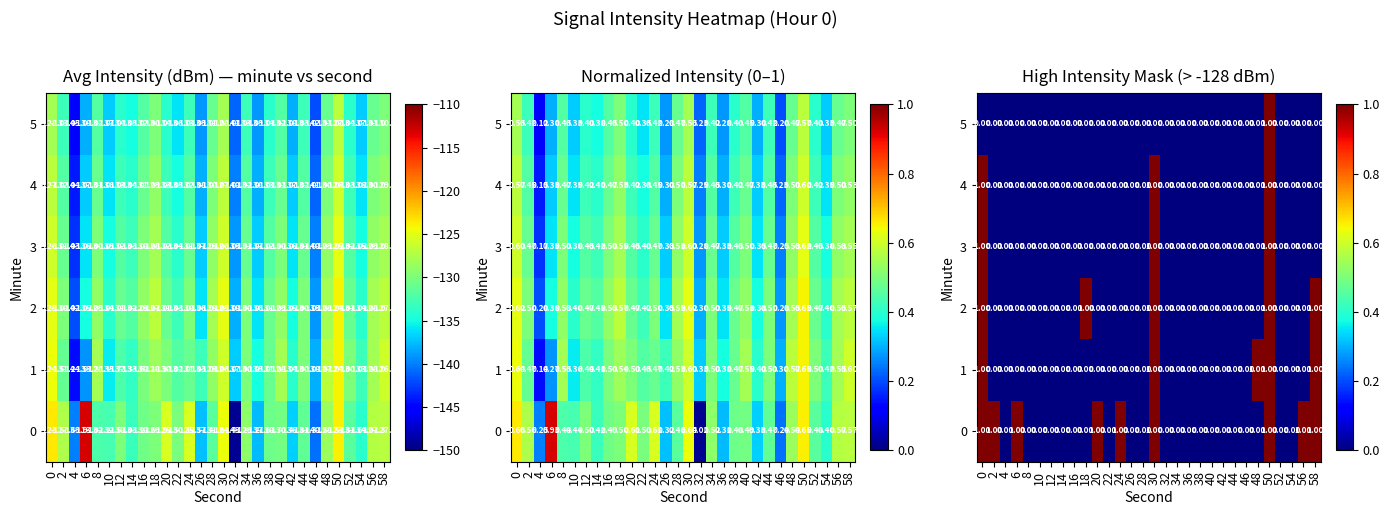

Rank the categories by 1 value from lowest to highest.

2, 4, 6, 8, 10, 12, 14, 16, 18, 20, 22, 24, 26, 28, 32, 34, 36, 38, 40, 42, 44, 46, 52, 54, 56, 0, 30, 48, 50, 58